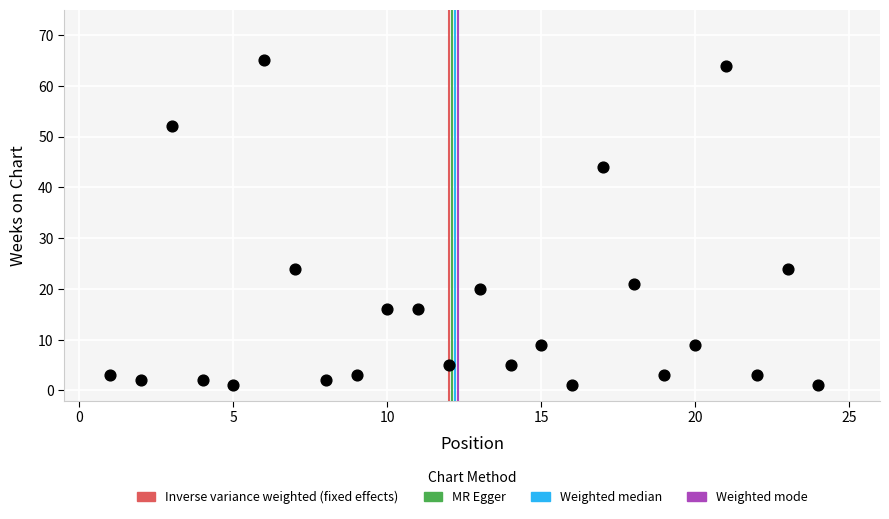

What is the range of Y values (max minus min)?

64